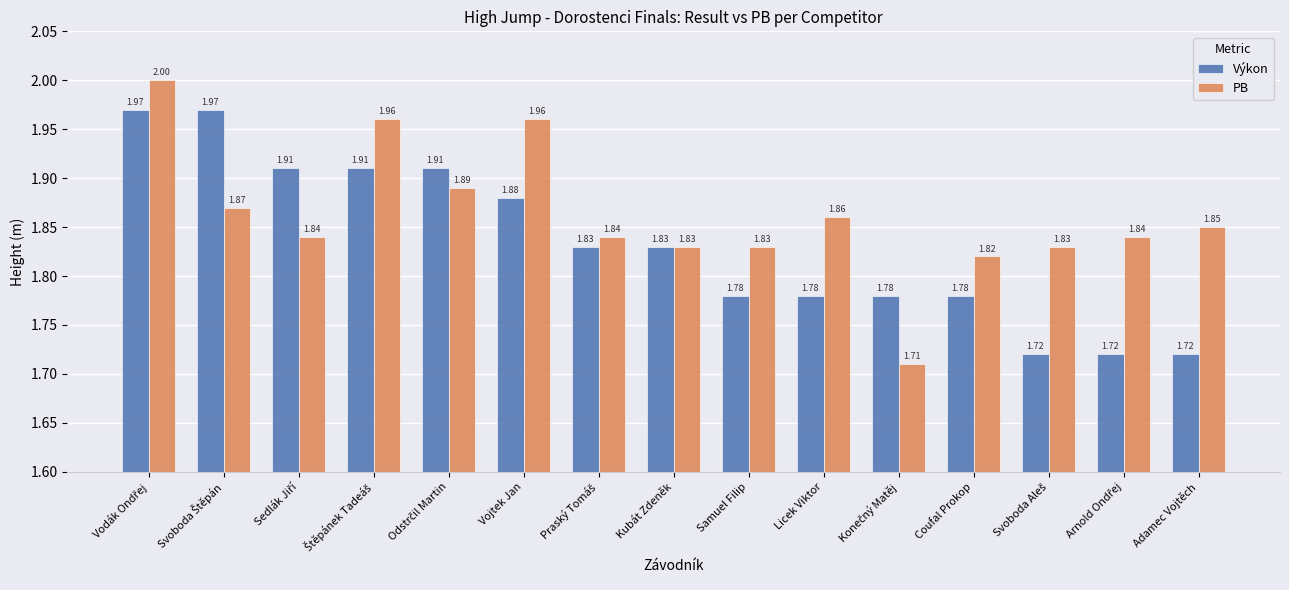

How many bars are there in each group?

2